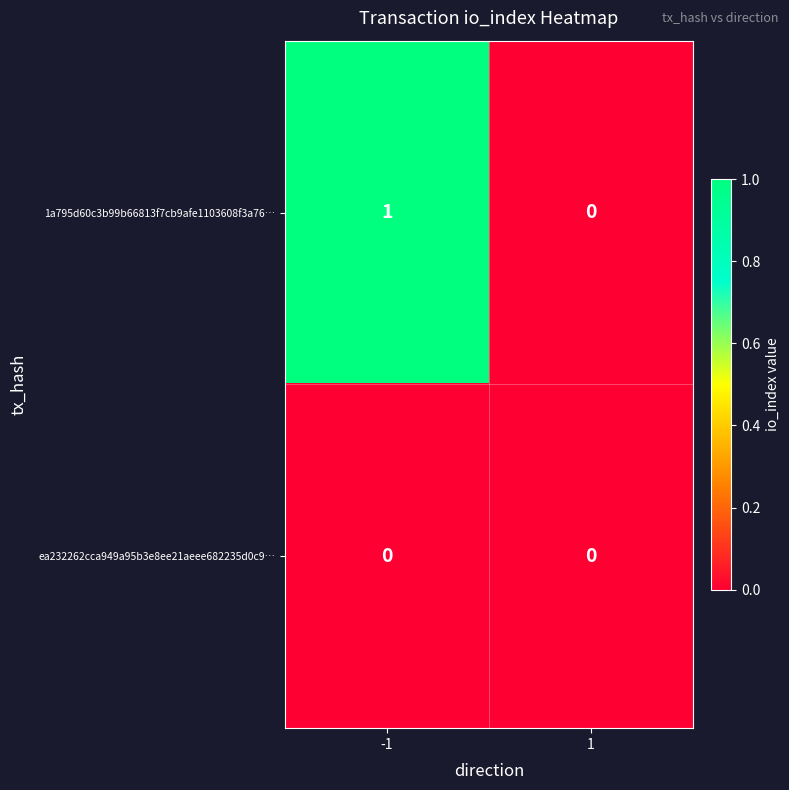

Which series has the largest range (max minus min)?

1a795d60c3b99b66813f7cb9afe1103608f3a76…